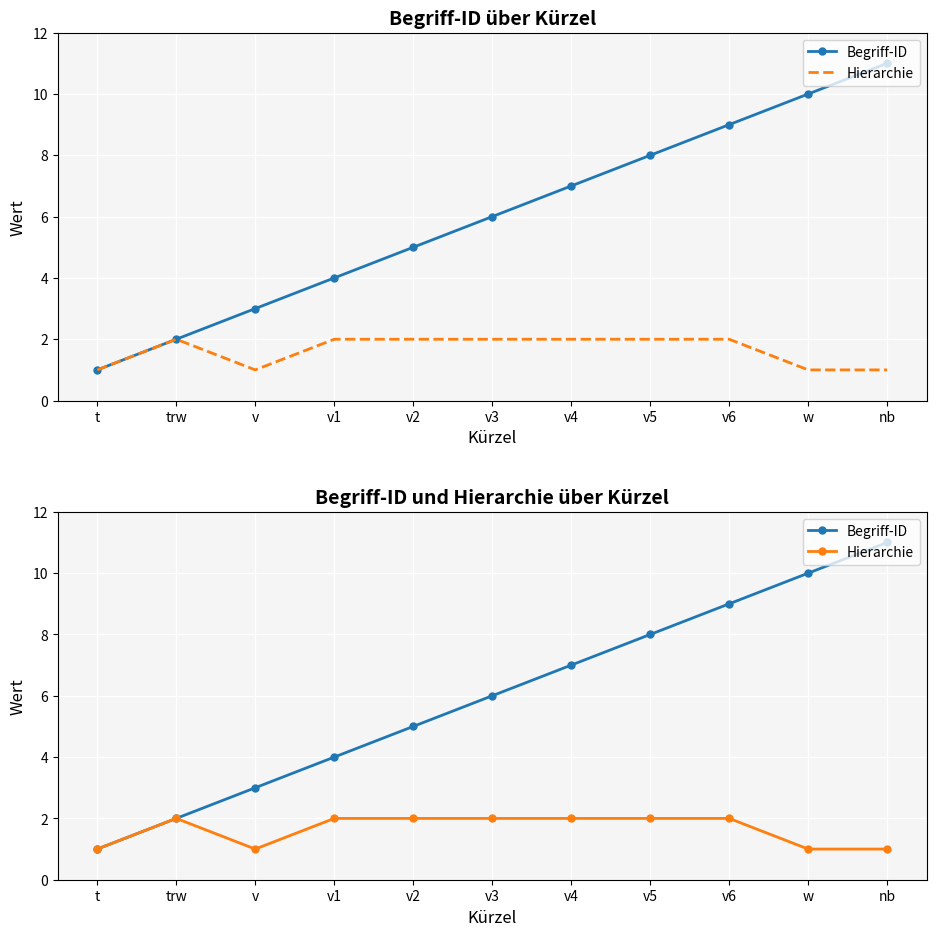

True or false: Begriff-ID has a value of 9 at v3.

False